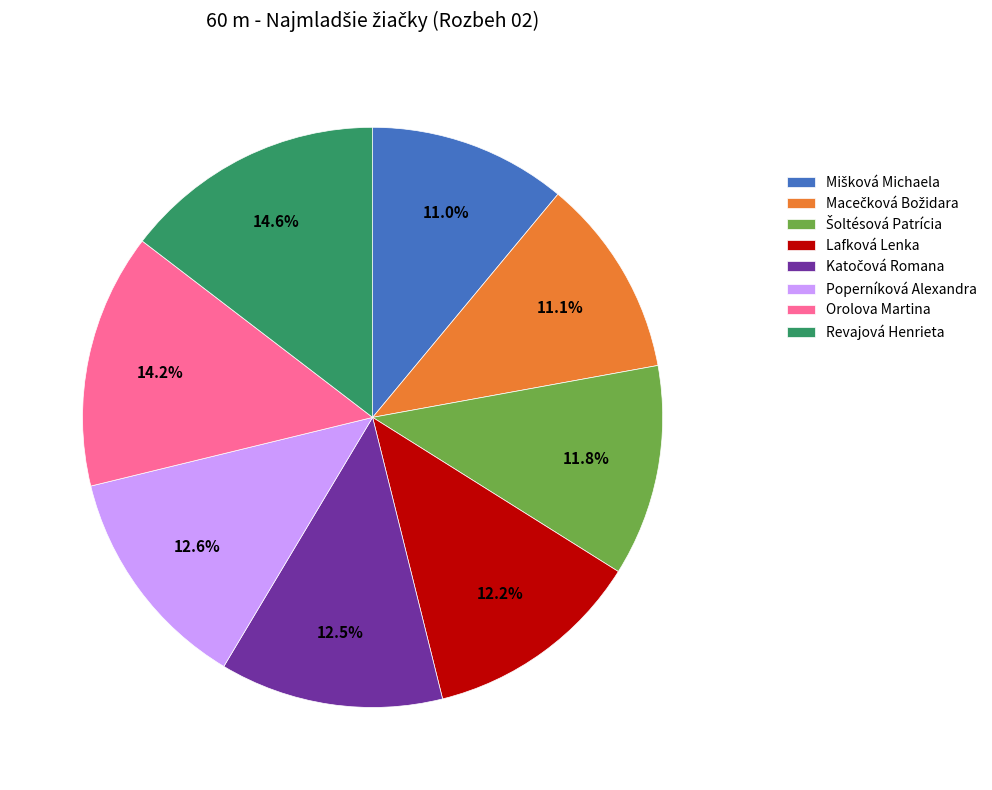

Is there any slice that represents more than half of the pie?

No